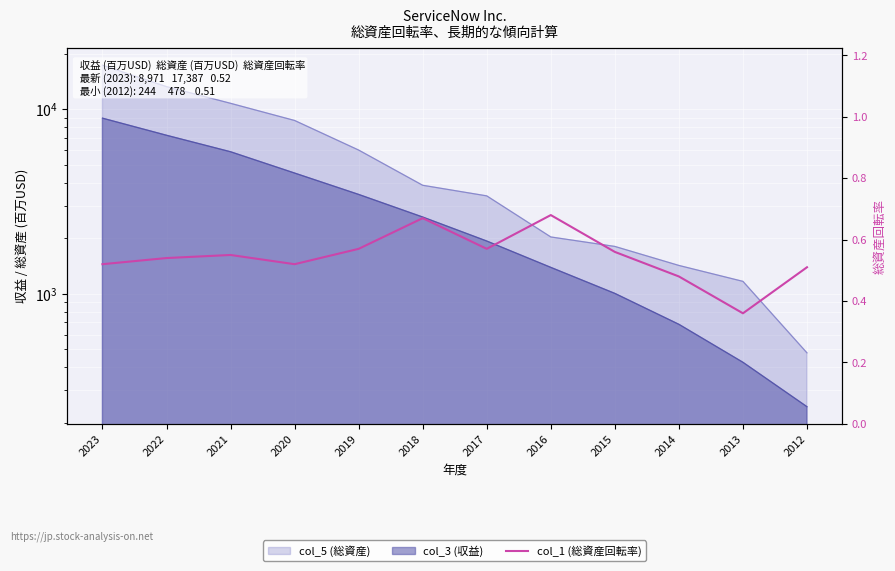

How many points are higher than both their immediate neighbors (excluding endpoints)?

3